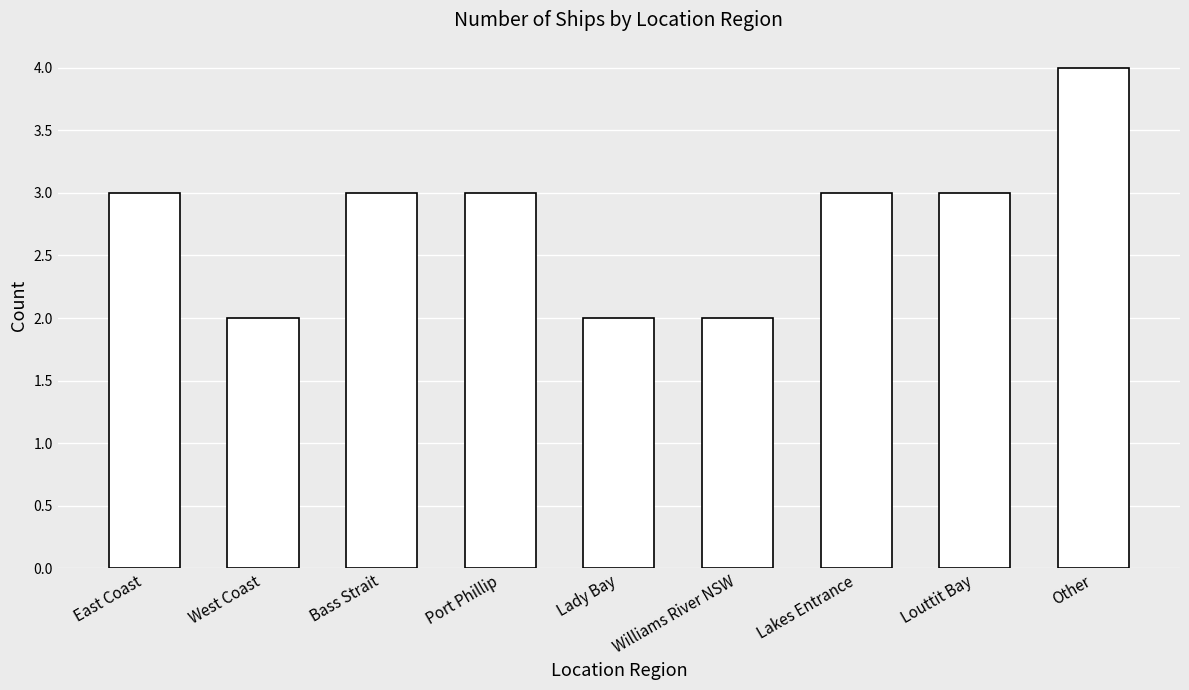

What is the sum of the values at Bass Strait and East Coast?

6